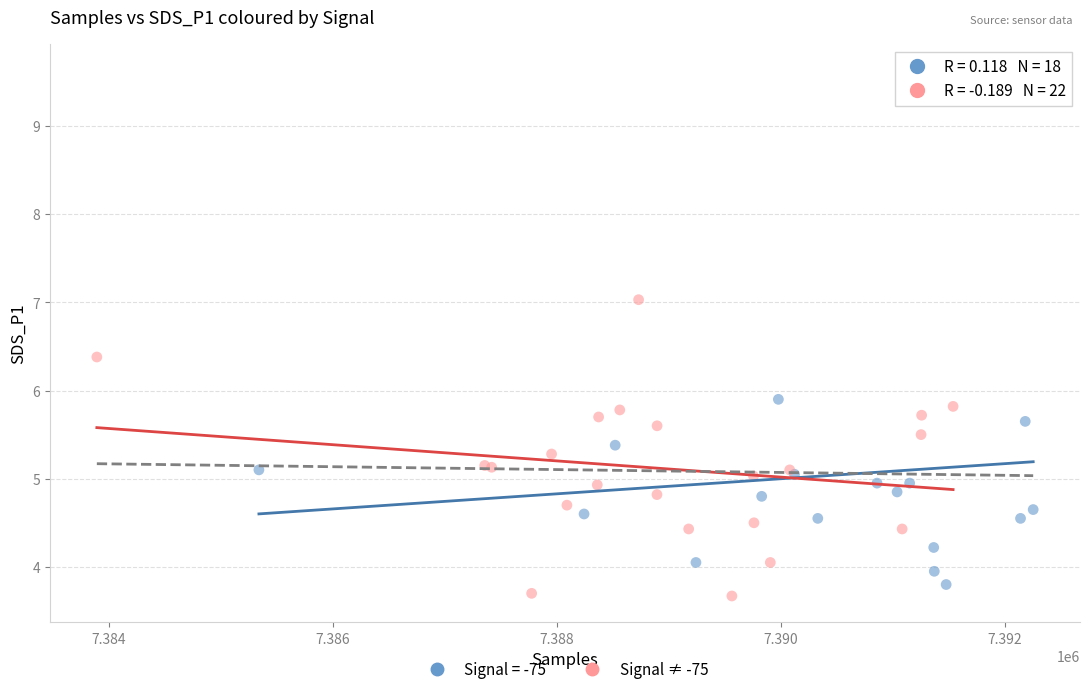

Which series has the largest Y range (max minus min)?

Signal = -75